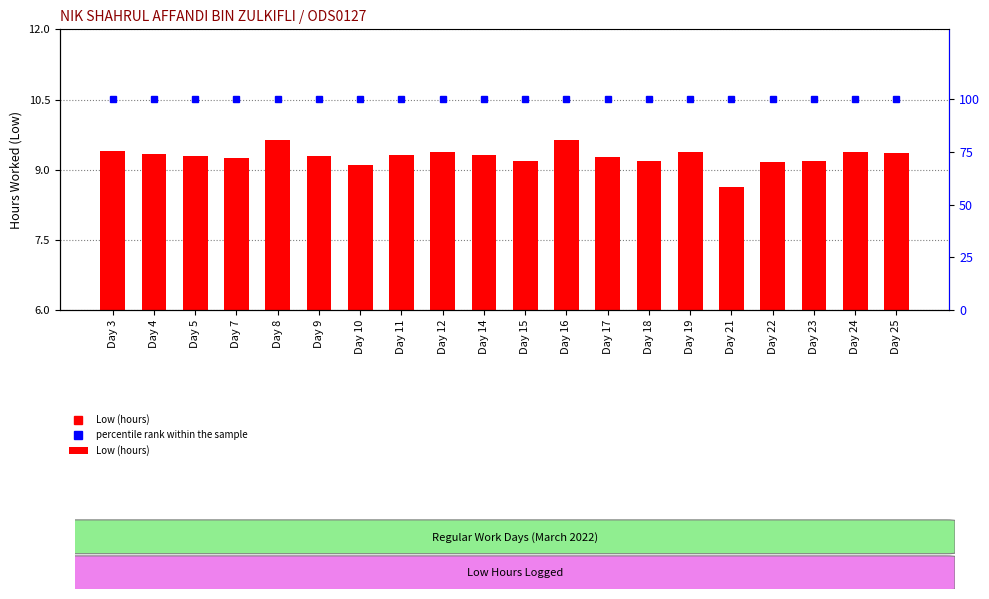

How many categories are shown in the chart?

20